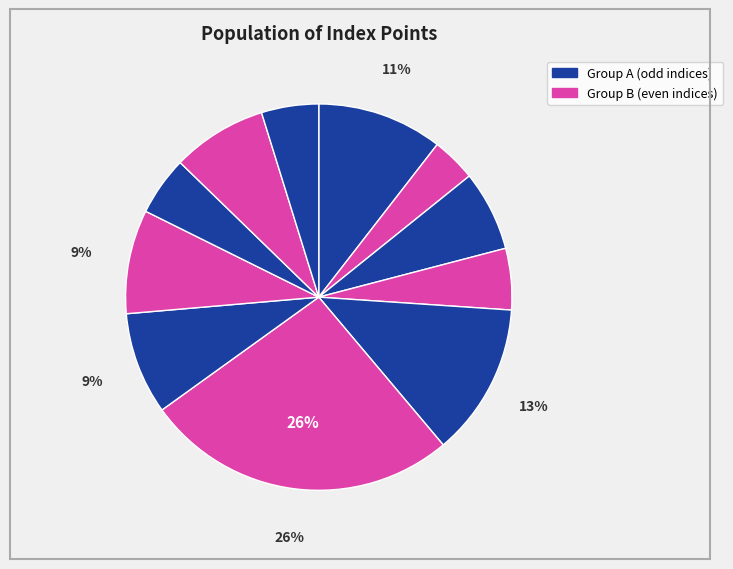

How many slices are in this pie chart?

11